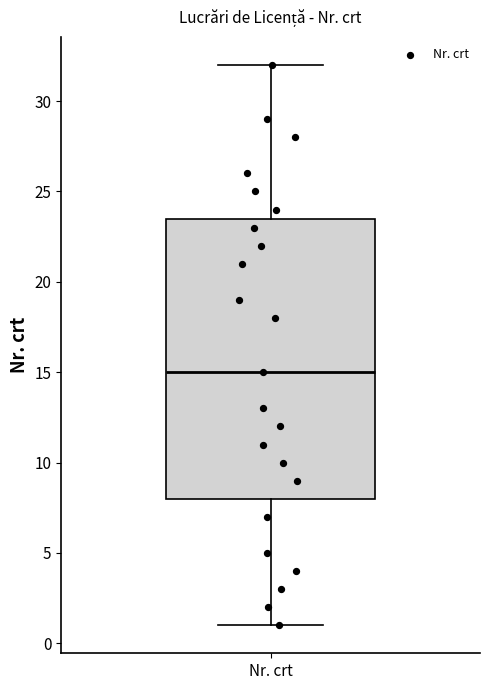

Read this box plot against the y-axis: the position of the median line, the range covered by the box, and the ends of both whiskers. The values are not printed on the chart, so give them approximately, as read against the axis.

median 15.0, box 8.0 to 23.5, whiskers 1.0 to 32.0